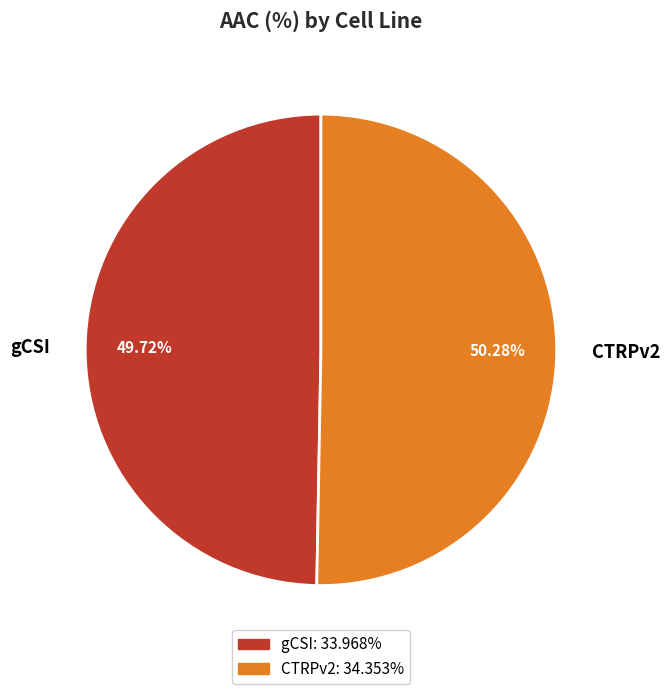

What percentage is NOT represented by CTRPv2?

49.7%